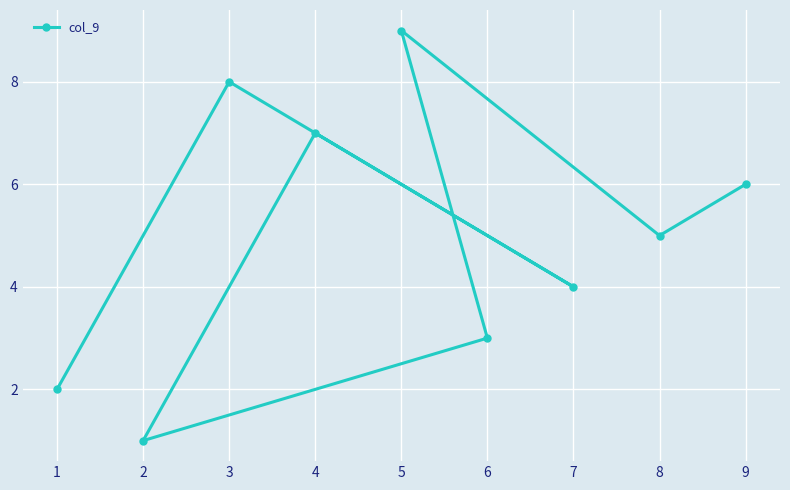

How many interior local valleys (lower than both neighbors) does the data have?

3